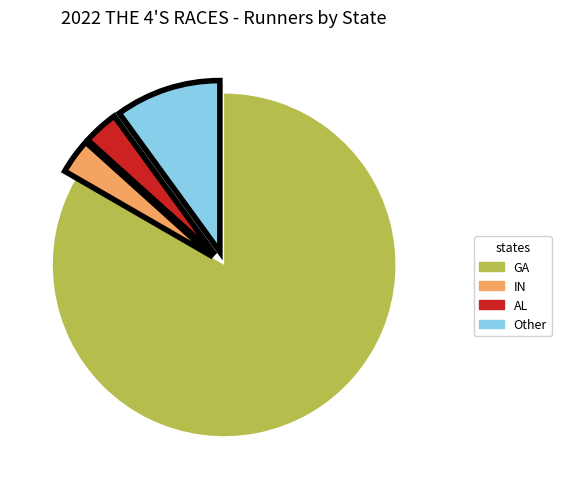

Which category has the biggest portion of the pie?

GA